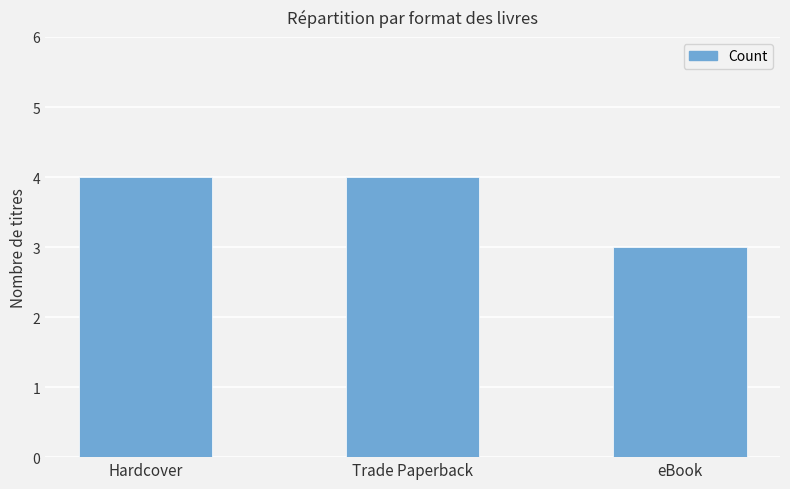

What is the smallest value displayed?

3